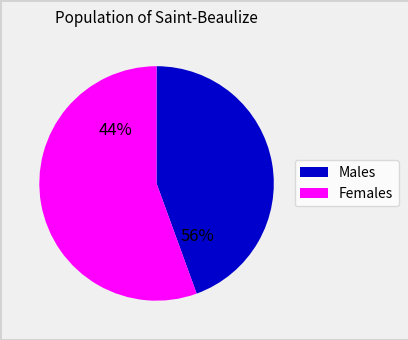

Does 5 account for over 50% of the chart?

No